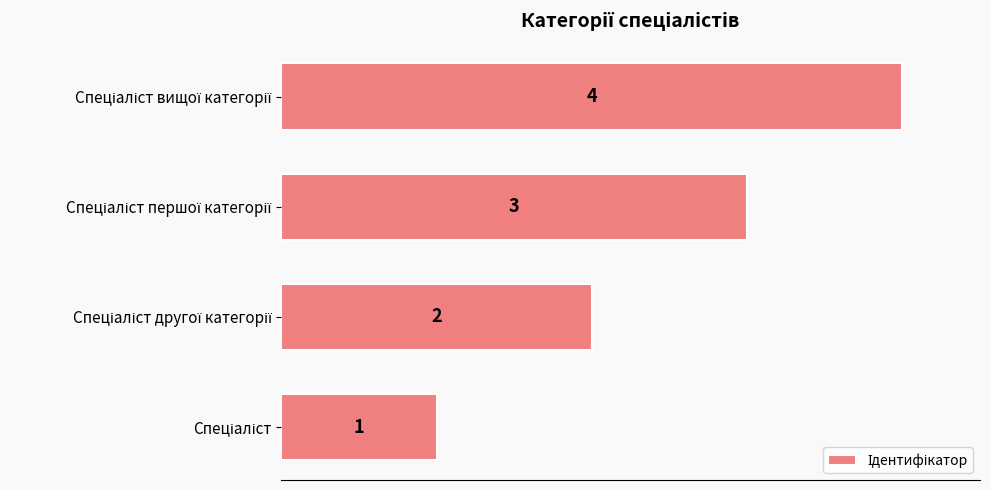

Count the values in the range 2 to 4.

3